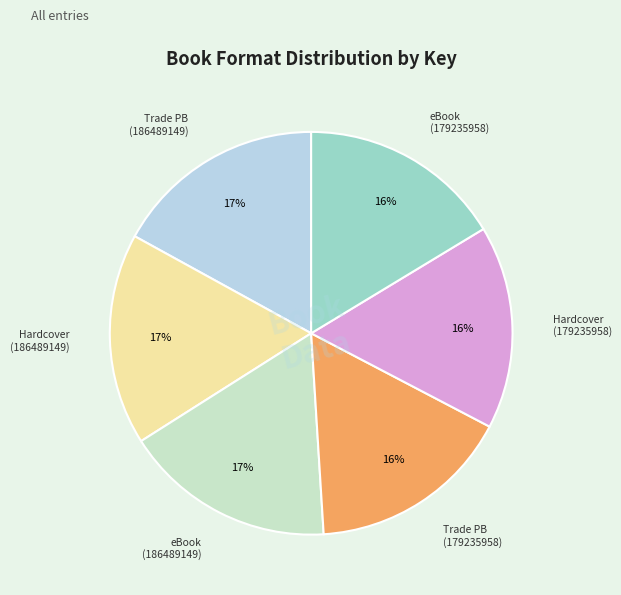

Which category has the biggest portion of the pie?

Trade Paperback (186489149)